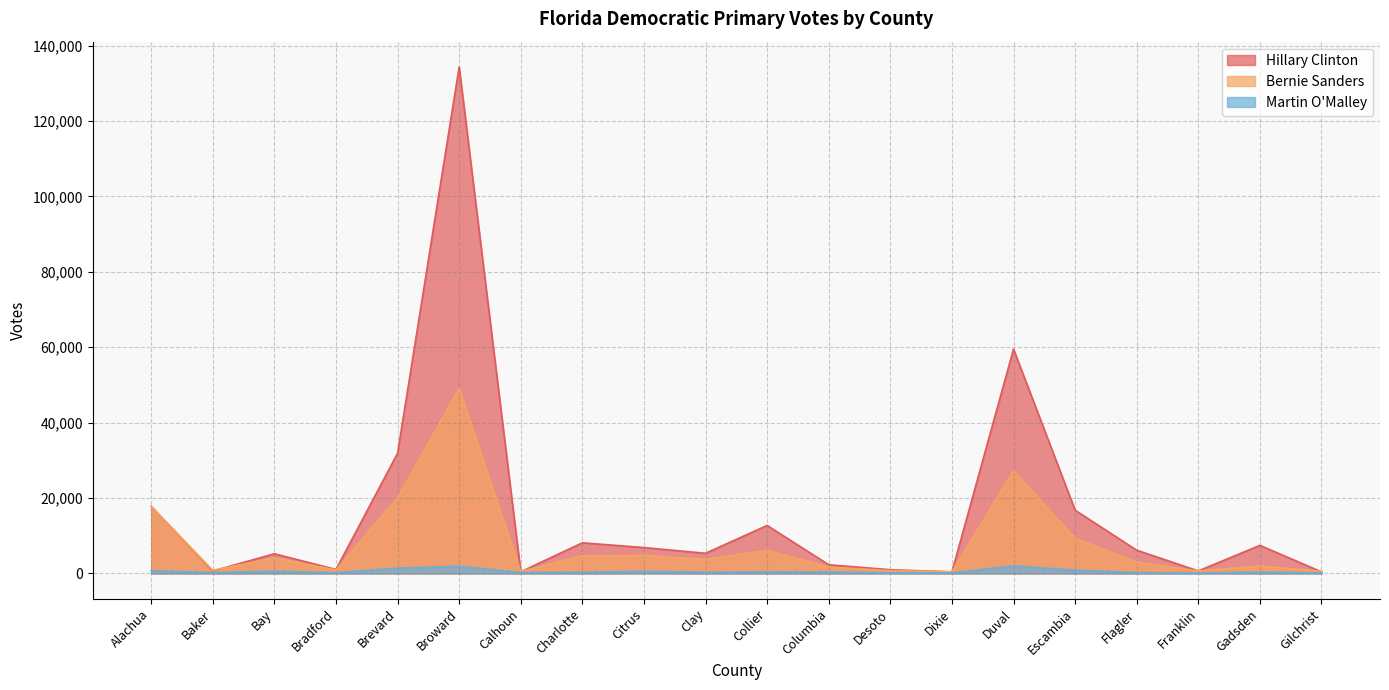

What is the minimum value shown in the chart?

104